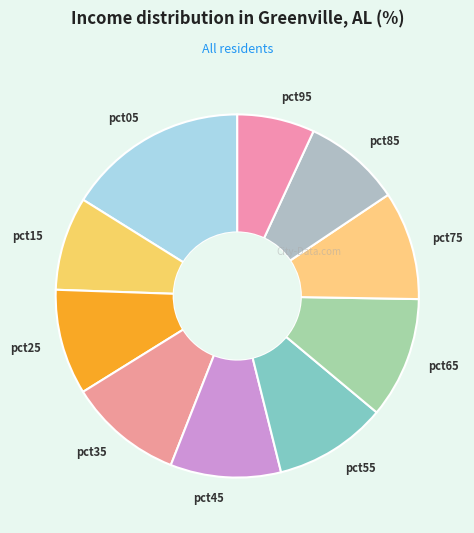

The pct75 slice represents 10% of the pie. True or false?

True